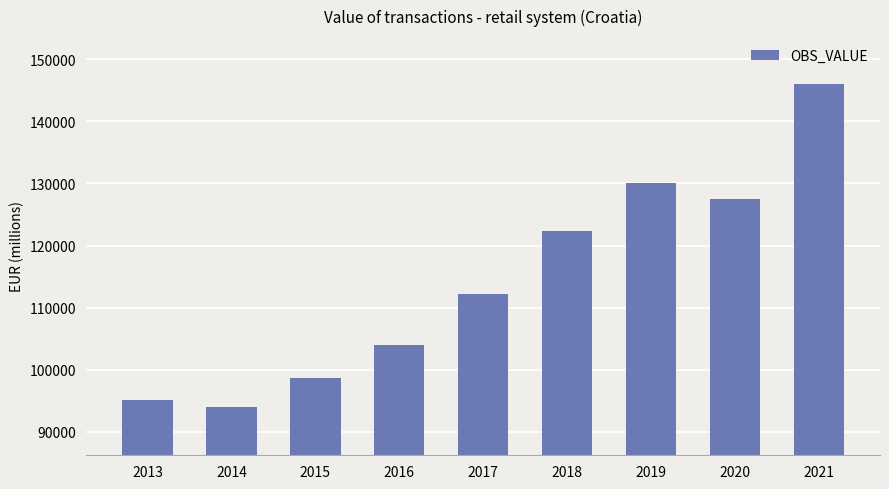

Reading left to right, extract all data points from this chart.

95169.9	94033.9	98734.9	103948.7	112145.0	122298.5	129991.4	127509.9	145915.4